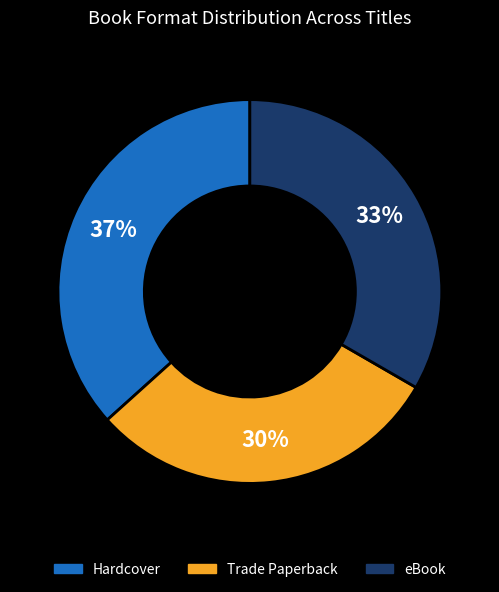

Is there any slice that represents more than half of the pie?

No